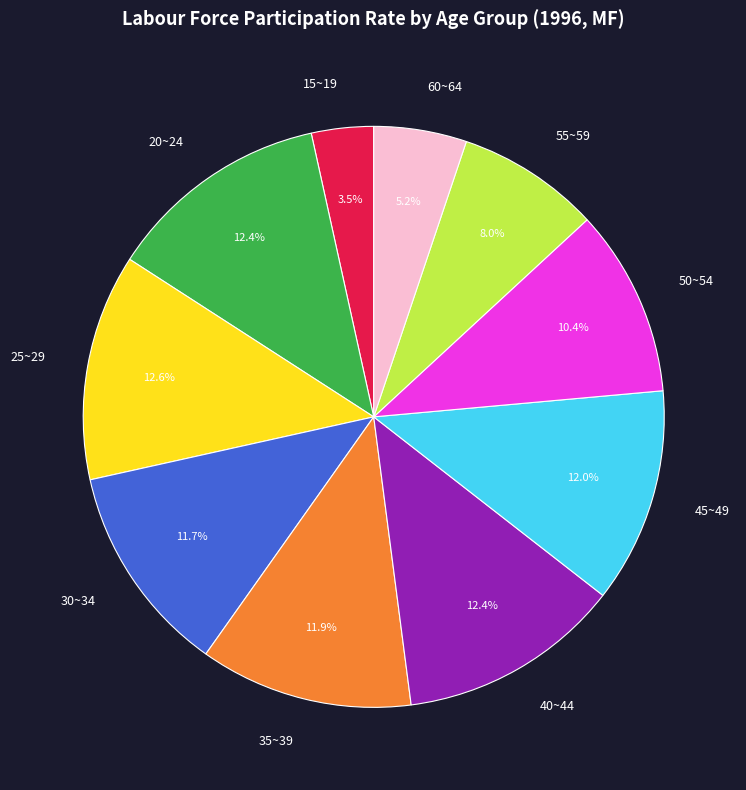

Does 50~54 represent more than half of the total?

No